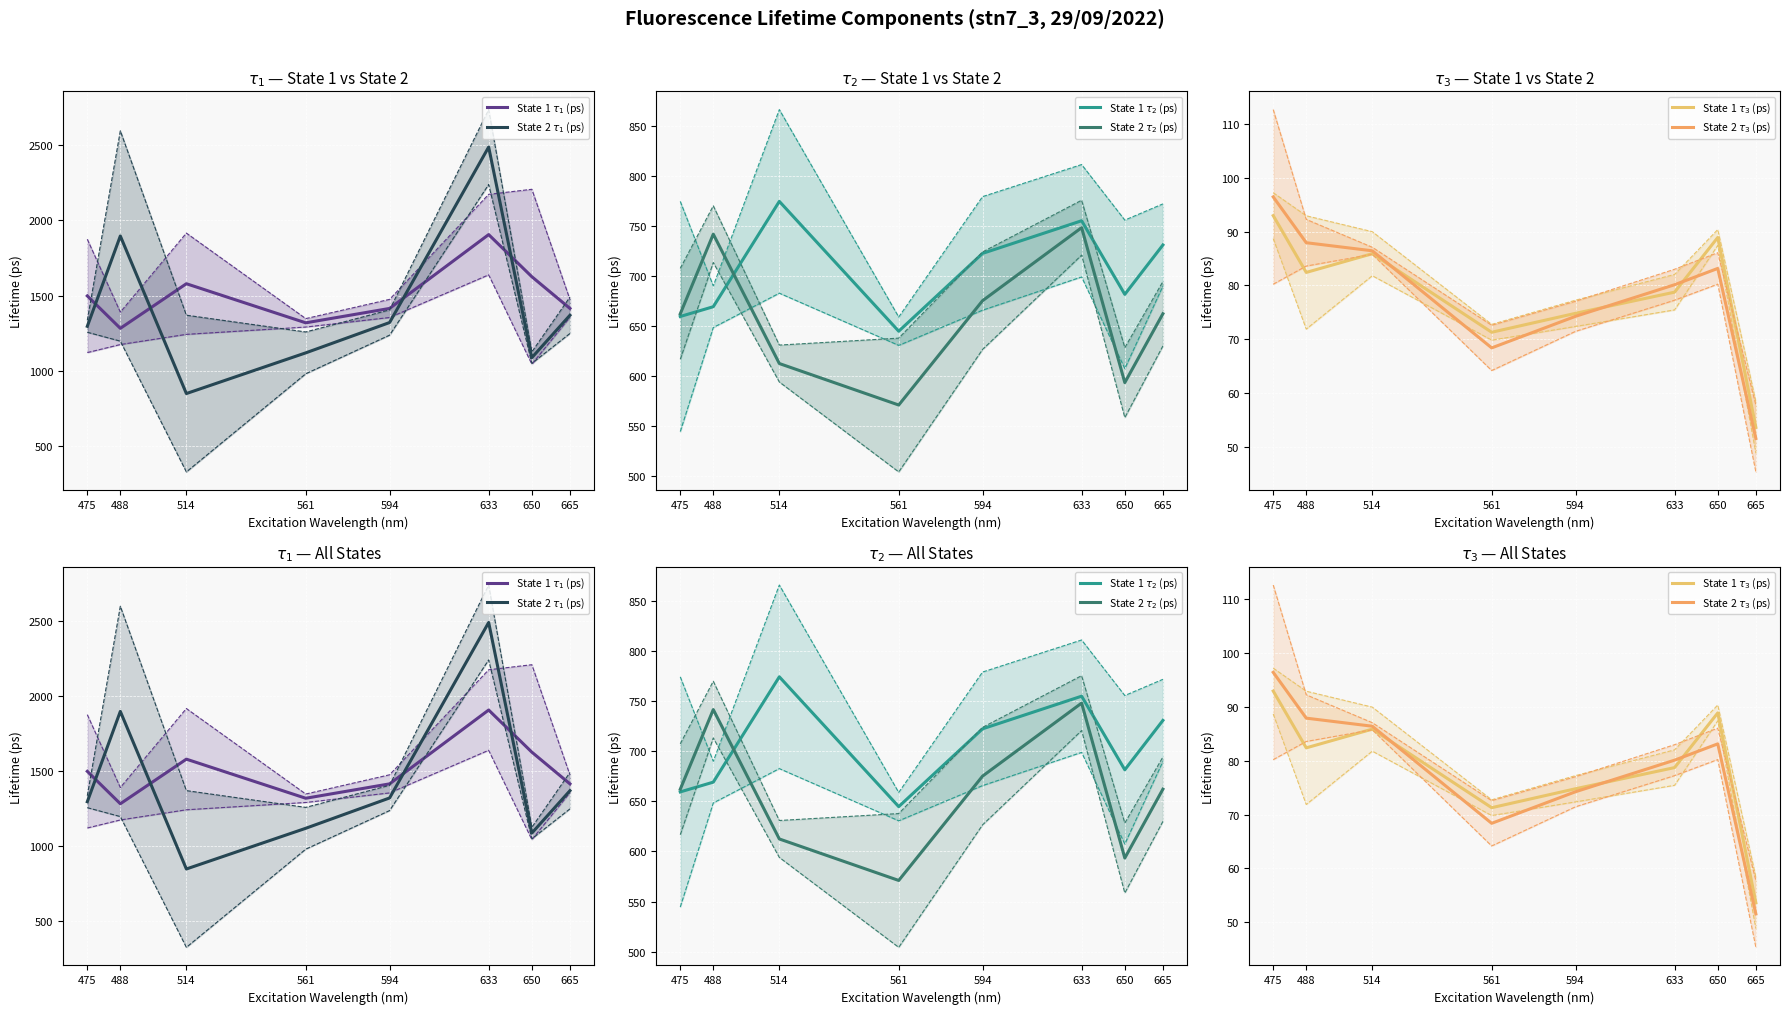

True or false: State 1 $\tau_1$ (ps) has a value of 791.3 at 488.

False